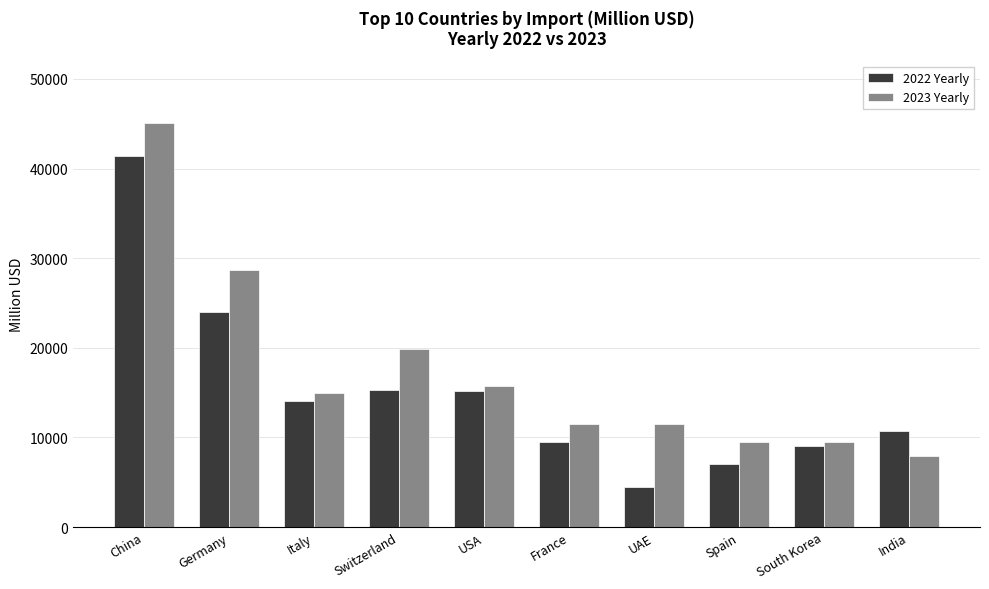

What is the label of the 5th bar from the right?

France